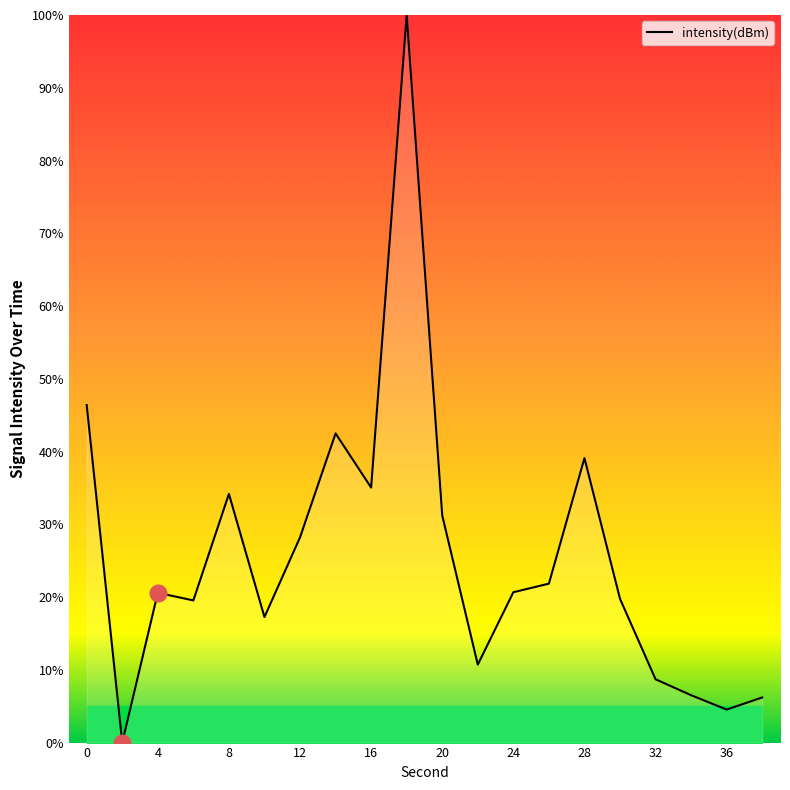

What is the greatest value displayed?

100.0